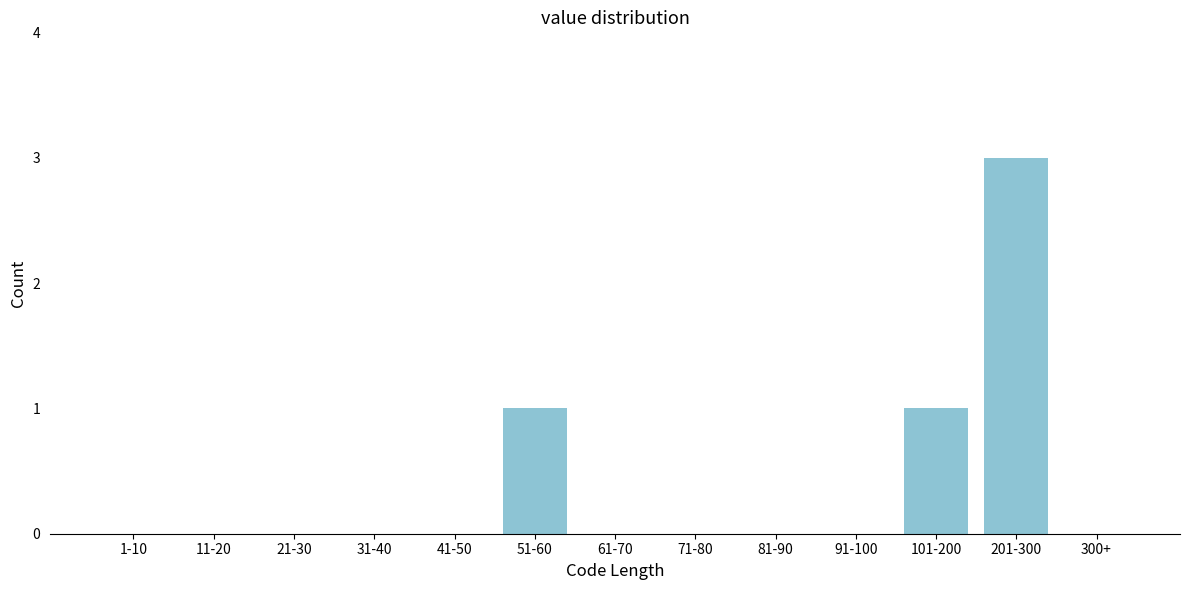

Reading left to right, extract all data points from this chart.

1-10=0	11-20=0	21-30=0	31-40=0	41-50=0	51-60=1	61-70=0	71-80=0	81-90=0	91-100=0	101-200=1	201-300=3	300+=0